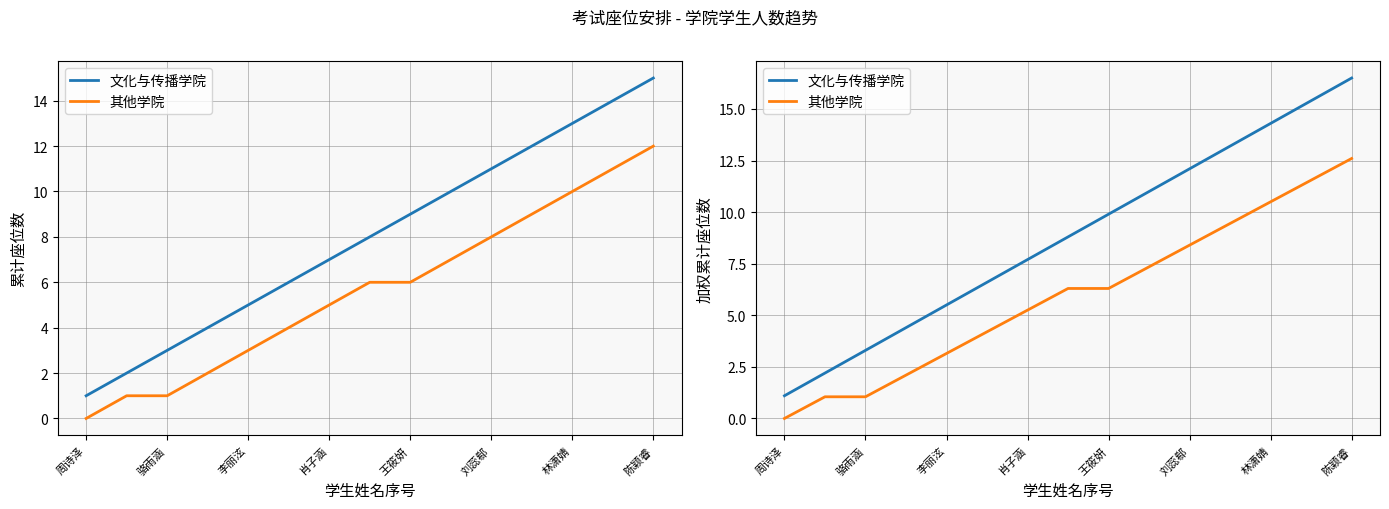

What is the difference between the maximum and minimum values in the 文化与传播学院 series?

15.4